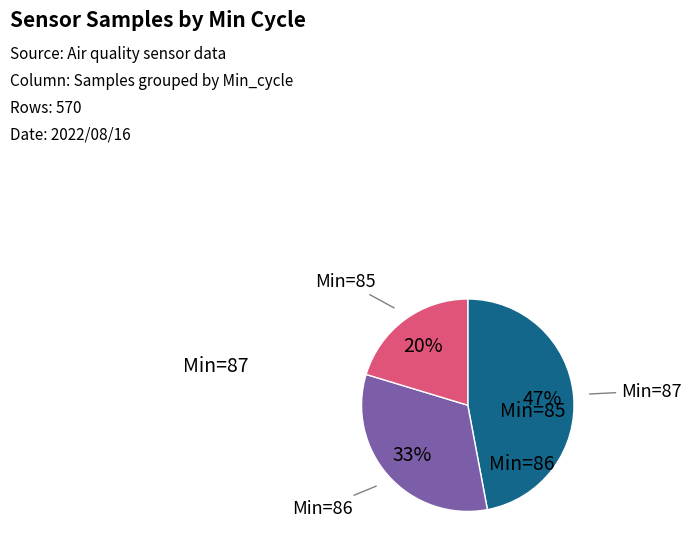

Is there a majority slice in this chart?

No